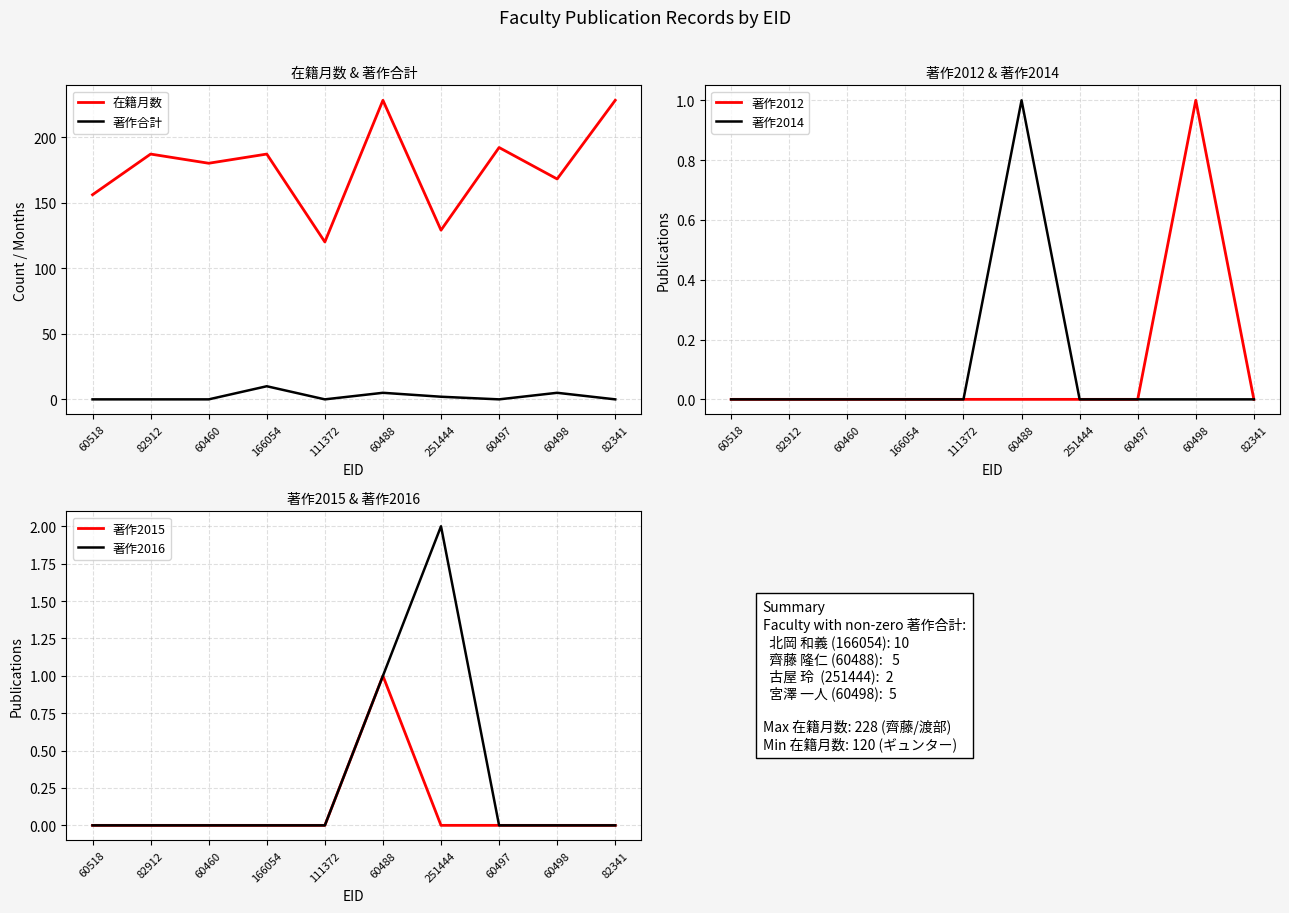

Count the 著作合計 values in the range 0 to 5.

9